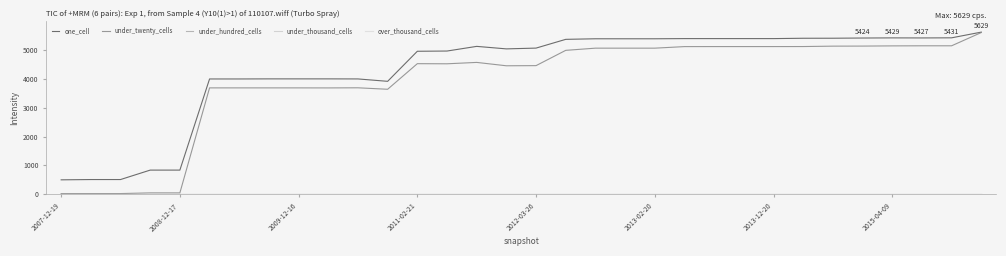

How many lines are shown in the chart?

5